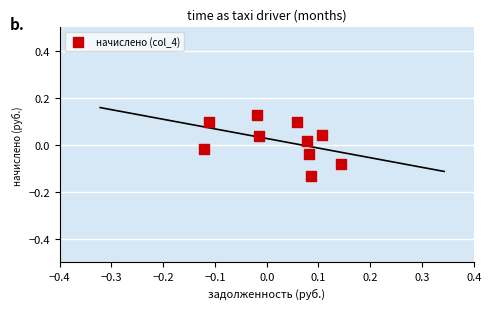

What is the range of X values (max minus min)?

0.3